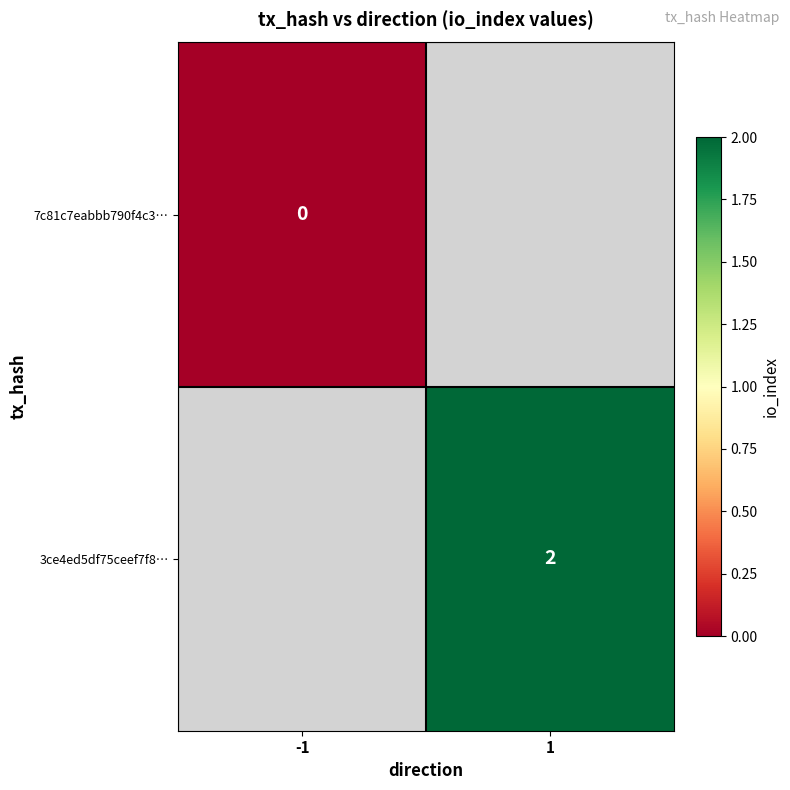

The 3ce4ed5df75ceef7f8… series shows 2 at 1. True or false?

True